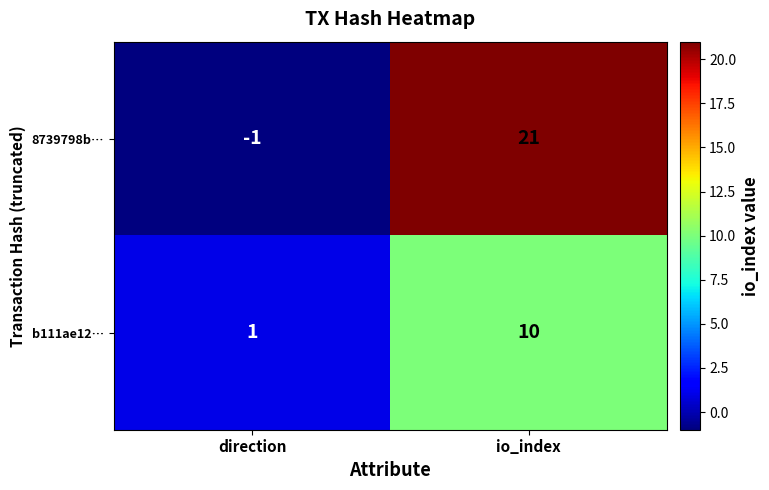

Which series has the largest total across all categories?

8739798b…